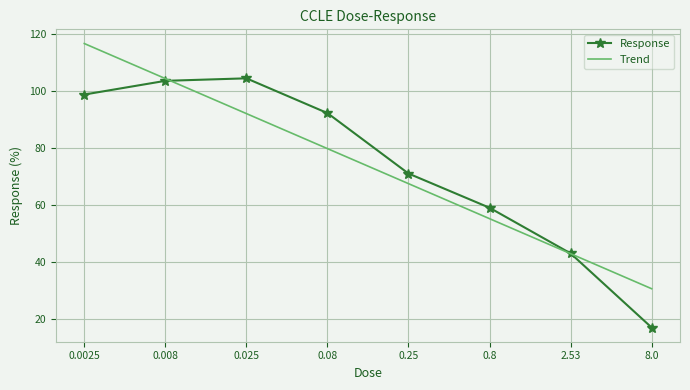

Reading left to right, what are all the values shown in this chart?

Response: 0.0025=98.7	0.008=103.5	0.025=104.4	0.08=92.2	0.25=71.0	0.8=59.0	2.53=43.0	8.0=17.0
Trend: 0.0025=116.6	0.008=104.3	0.025=92.0	0.08=79.7	0.25=67.5	0.8=55.2	2.53=42.9	8.0=30.6